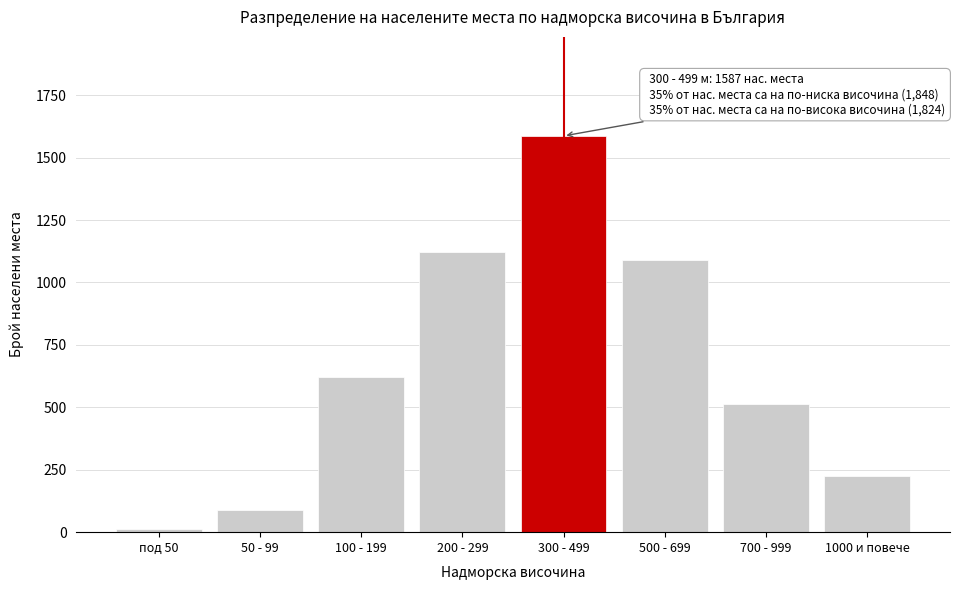

Reading left to right, transcribe all the data shown in this chart.

под 50=12	50 - 99=89	100 - 199=623	200 - 299=1124	300 - 499=1587	500 - 699=1089	700 - 999=512	1000 и повече=223